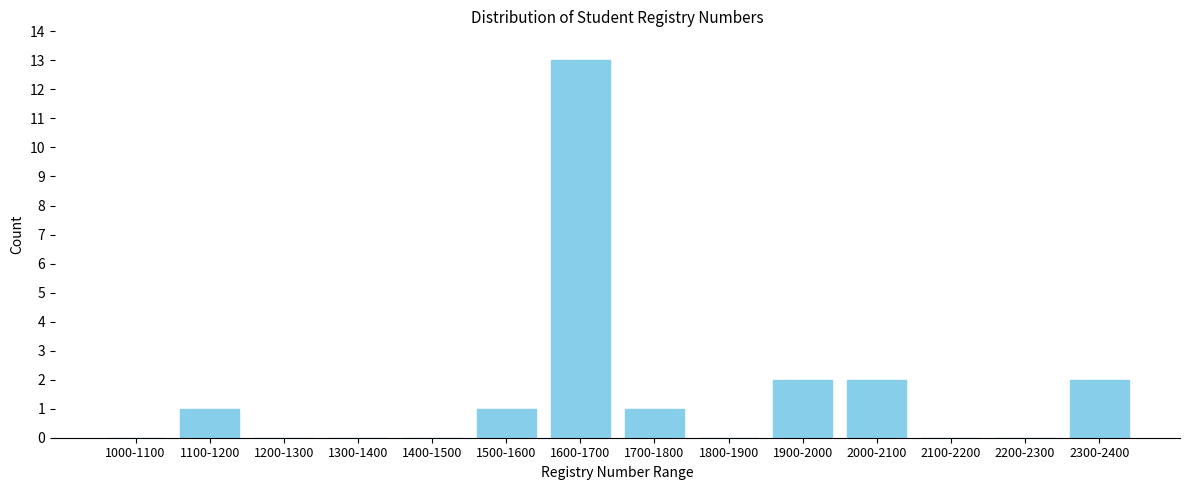

Reading left to right, list all the values displayed in this chart.

1000-1100=0	1100-1200=1	1200-1300=0	1300-1400=0	1400-1500=0	1500-1600=1	1600-1700=13	1700-1800=1	1800-1900=0	1900-2000=2	2000-2100=2	2100-2200=0	2200-2300=0	2300-2400=2